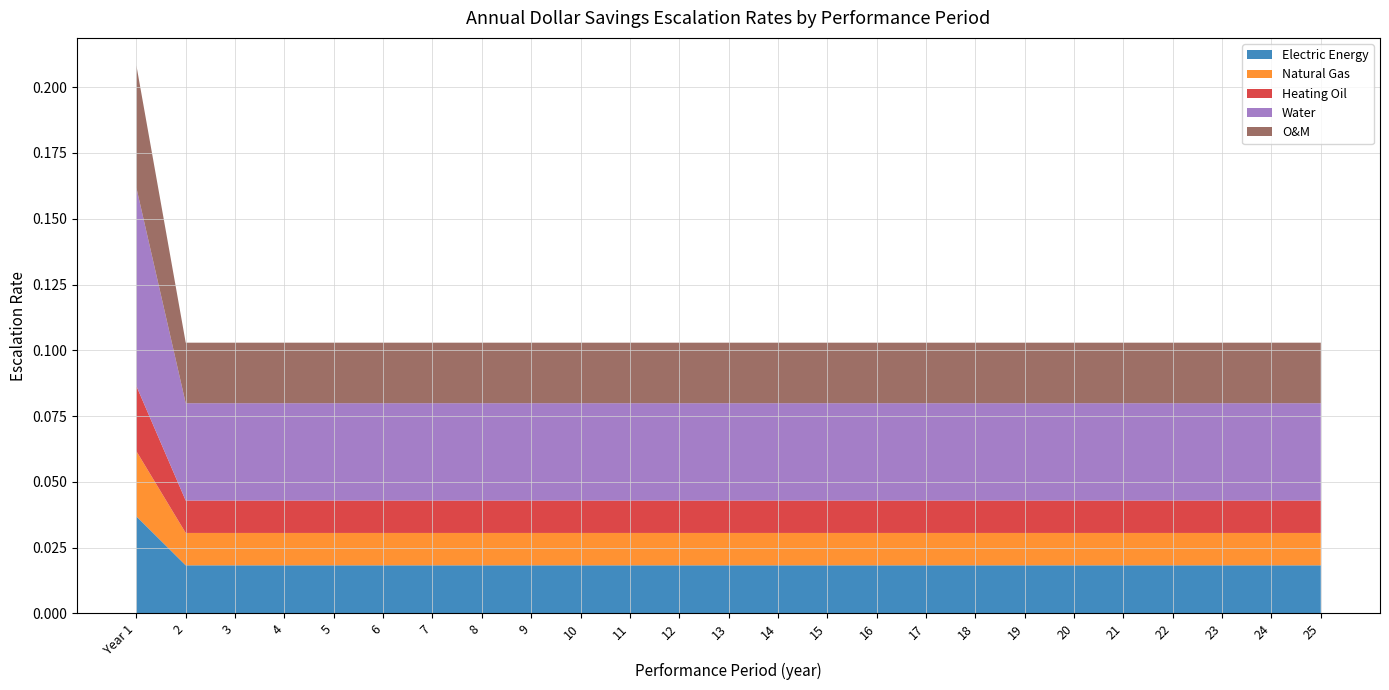

Reading right to left, transcribe all the data shown in this chart.

Electric Energy: 0.0	0.0	0.0	0.0	0.0	0.0	0.0	0.0	0.0	0.0	0.0	0.0	0.0	0.0	0.0	0.0	0.0	0.0	0.0	0.0	0.0	0.0	0.0	0.0	0.0
Natural Gas: 0.0	0.0	0.0	0.0	0.0	0.0	0.0	0.0	0.0	0.0	0.0	0.0	0.0	0.0	0.0	0.0	0.0	0.0	0.0	0.0	0.0	0.0	0.0	0.0	0.0
Heating Oil: 0.0	0.0	0.0	0.0	0.0	0.0	0.0	0.0	0.0	0.0	0.0	0.0	0.0	0.0	0.0	0.0	0.0	0.0	0.0	0.0	0.0	0.0	0.0	0.0	0.0
Water: 0.0	0.0	0.0	0.0	0.0	0.0	0.0	0.0	0.0	0.0	0.0	0.0	0.0	0.0	0.0	0.0	0.0	0.0	0.0	0.0	0.0	0.0	0.0	0.0	0.1
O&M: 0.0	0.0	0.0	0.0	0.0	0.0	0.0	0.0	0.0	0.0	0.0	0.0	0.0	0.0	0.0	0.0	0.0	0.0	0.0	0.0	0.0	0.0	0.0	0.0	0.0